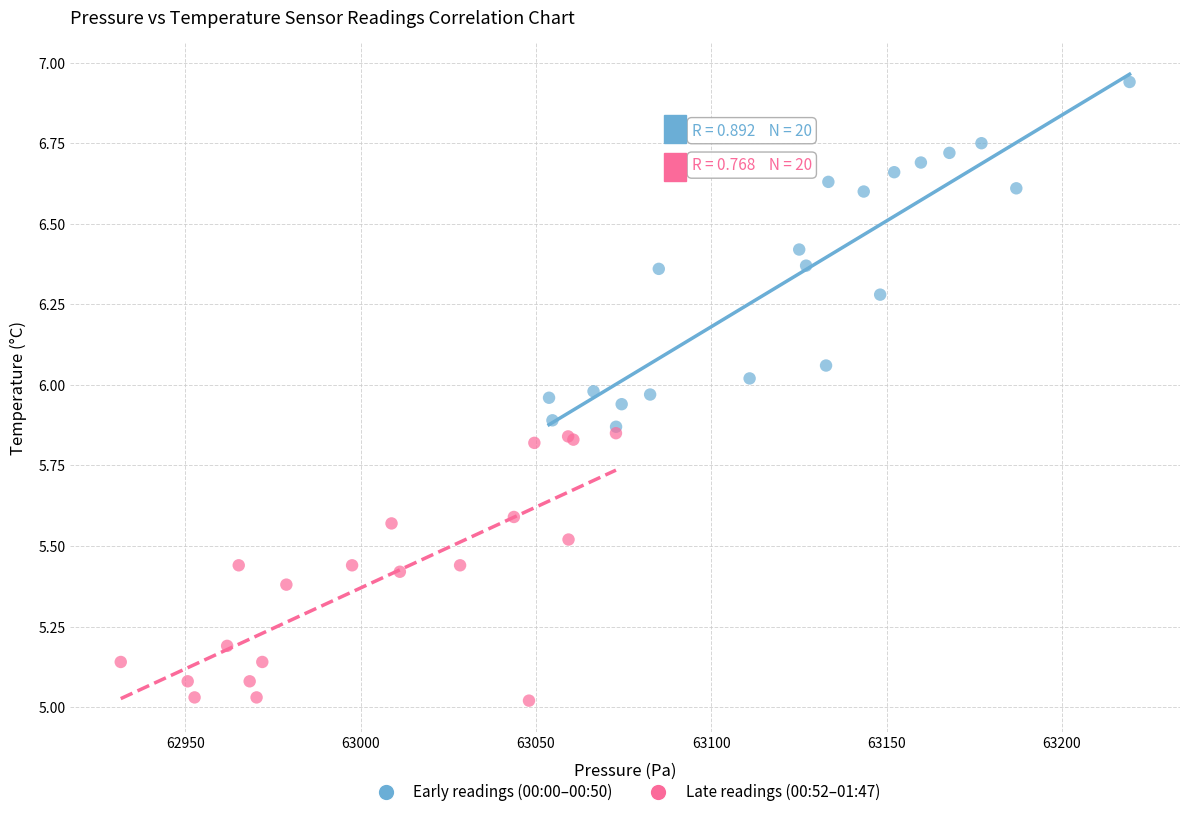

Which series has the widest spread of Y values?

Early readings (00:00–00:50)